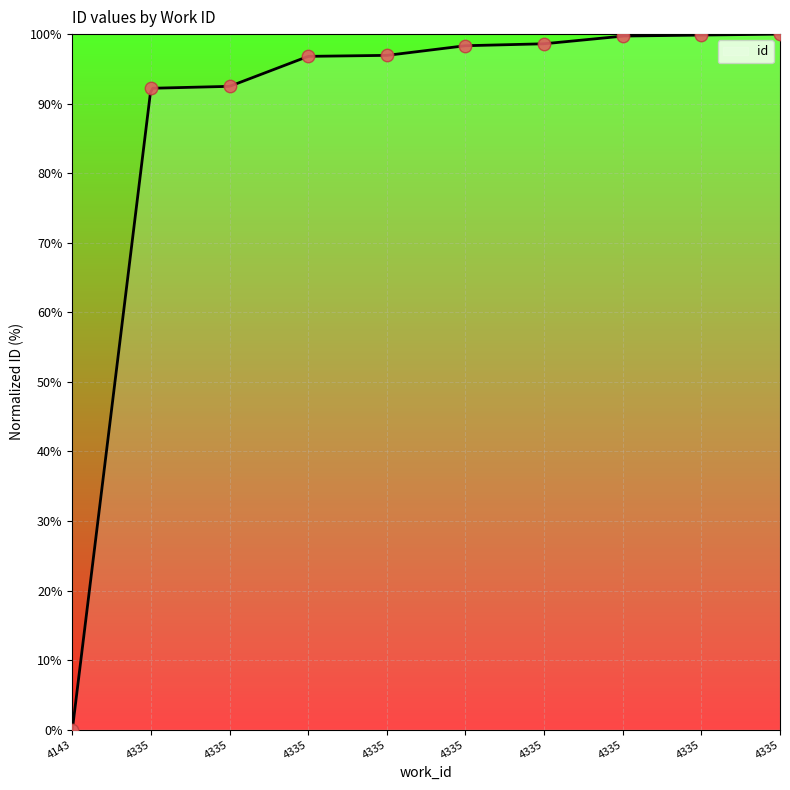

Which has a higher value, 4335 or 4143?

4335